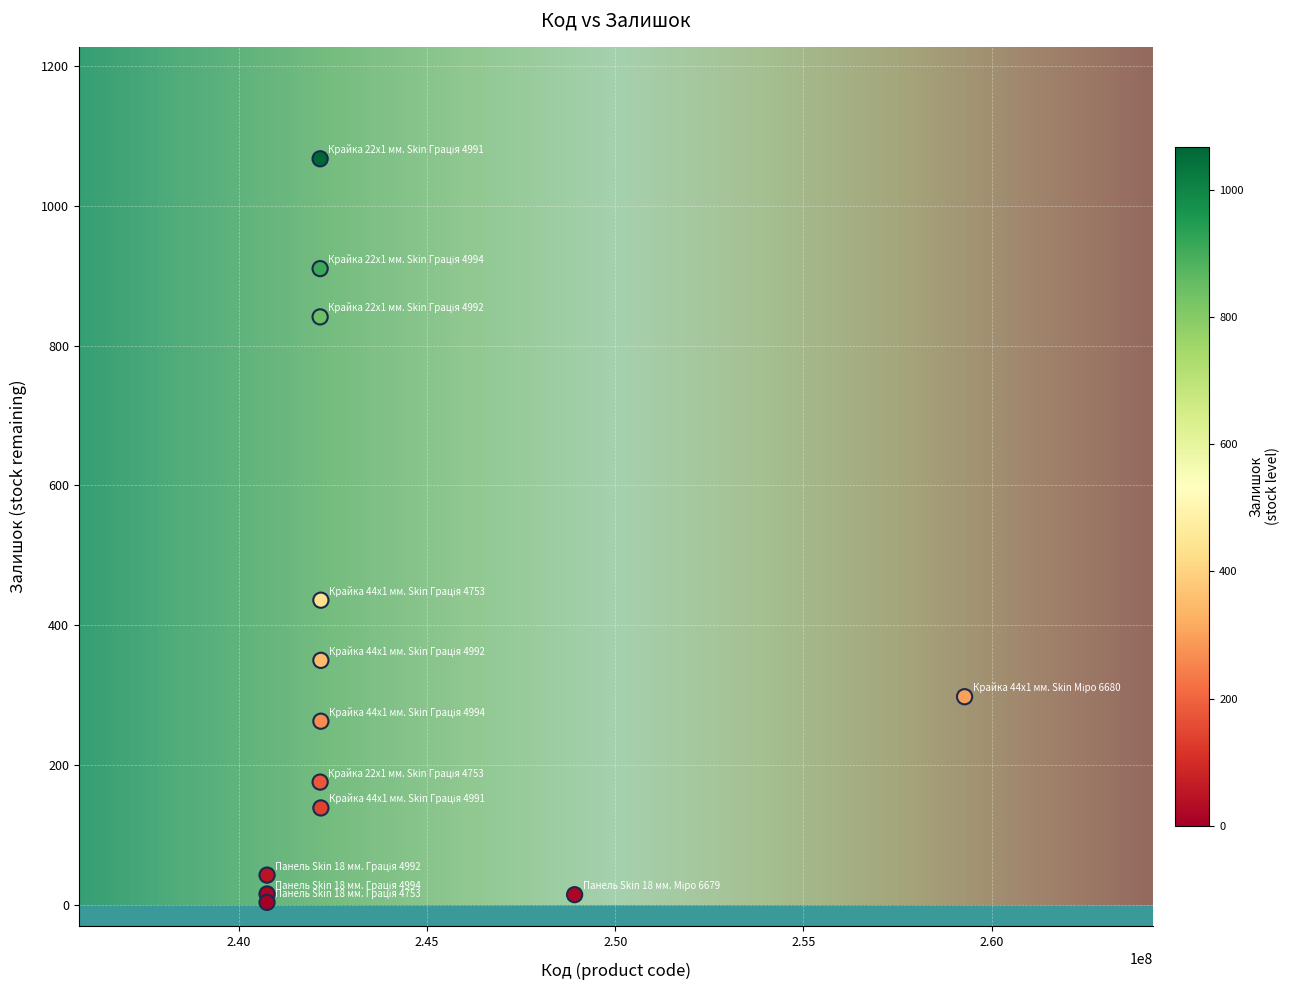

What Y value in the scatter plot is closest to 535?

436